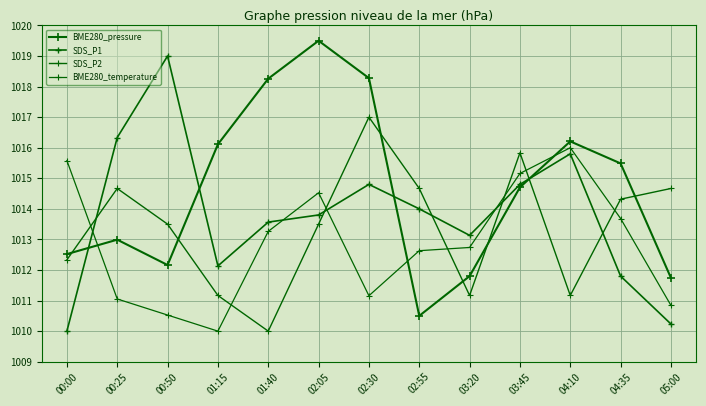

Reading left to right, list all the values displayed in this chart.

BME280_pressure: 00:00=1012.5	00:25=1013.0	00:50=1012.2	01:15=1016.1	01:40=1018.3	02:05=1019.5	02:30=1018.3	02:55=1010.5	03:20=1011.8	03:45=1014.7	04:10=1016.2	04:35=1015.5	05:00=1011.7
SDS_P1: 00:00=1010.0	00:25=1016.3	00:50=1019.0	01:15=1012.1	01:40=1013.6	02:05=1013.8	02:30=1014.8	02:55=1014.0	03:20=1013.1	03:45=1014.8	04:10=1015.8	04:35=1011.8	05:00=1010.2
SDS_P2: 00:00=1012.3	00:25=1014.7	00:50=1013.5	01:15=1011.2	01:40=1010.0	02:05=1013.5	02:30=1017.0	02:55=1014.7	03:20=1011.2	03:45=1015.8	04:10=1011.2	04:35=1014.3	05:00=1014.7
BME280_temperature: 00:00=1015.6	00:25=1011.1	00:50=1010.5	01:15=1010.0	01:40=1013.3	02:05=1014.5	02:30=1011.2	02:55=1012.6	03:20=1012.7	03:45=1015.2	04:10=1016.0	04:35=1013.7	05:00=1010.8